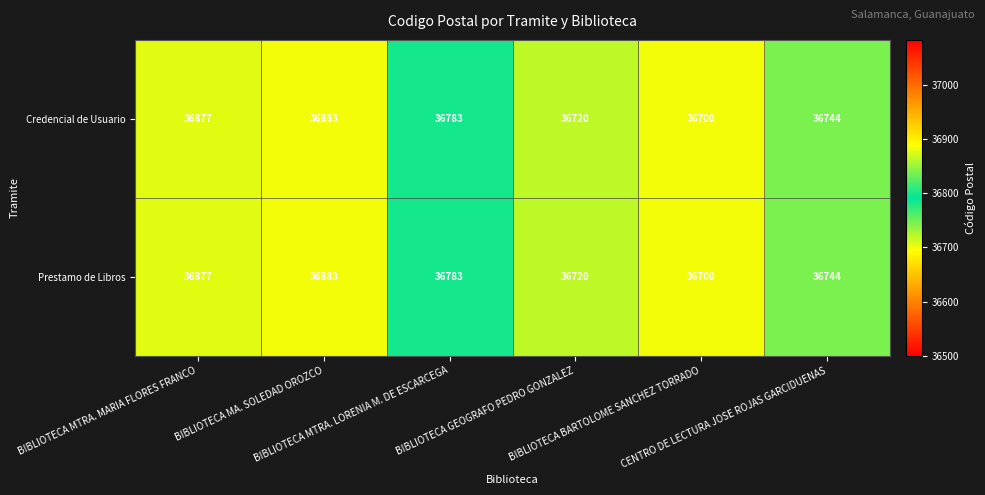

What is the highest value of the Prestamo de Libros series?

36883